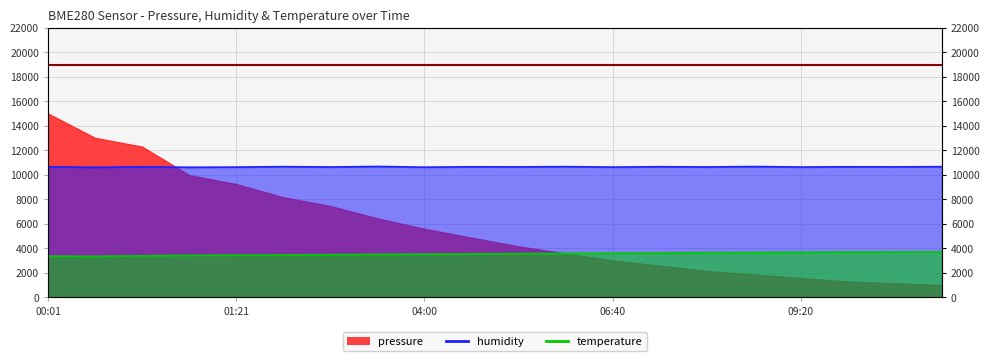

What is the difference between the temperature values at 06:40 and 08:40?

56.0